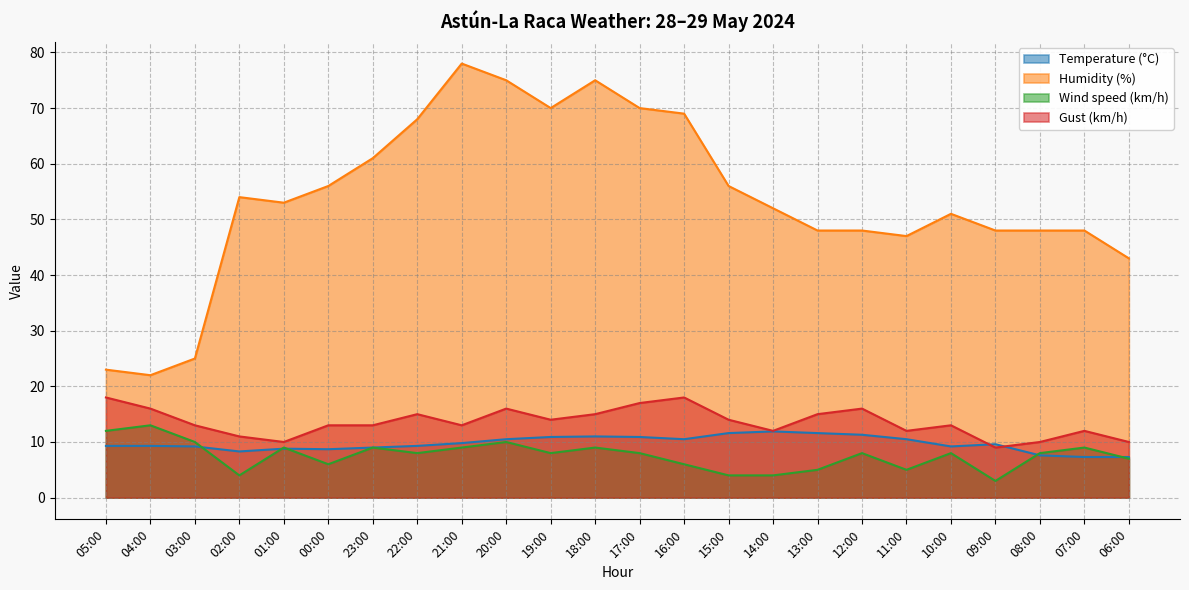

Where do Temperature (°C) and Gust (km/h) first cross each other?

10:00 and 09:00